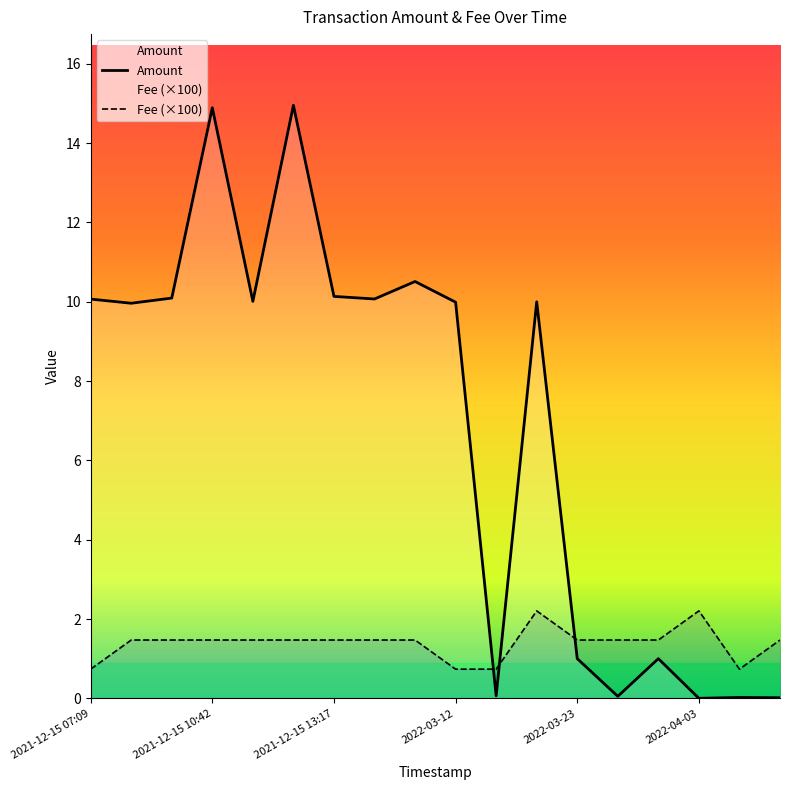

What are all the series names shown in the legend?

Amount, Fee